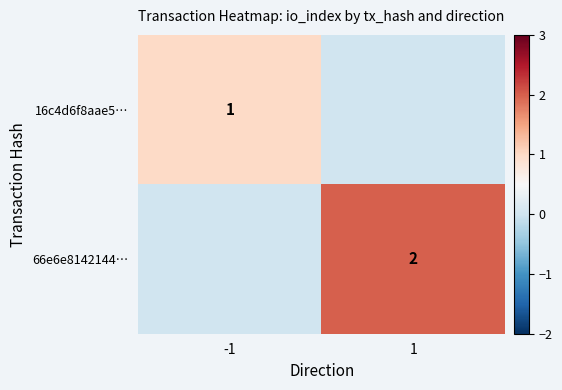

Is the value of 16c4d6f8aae5… at -1 greater than the value of 66e6e8142144… at 1?

No